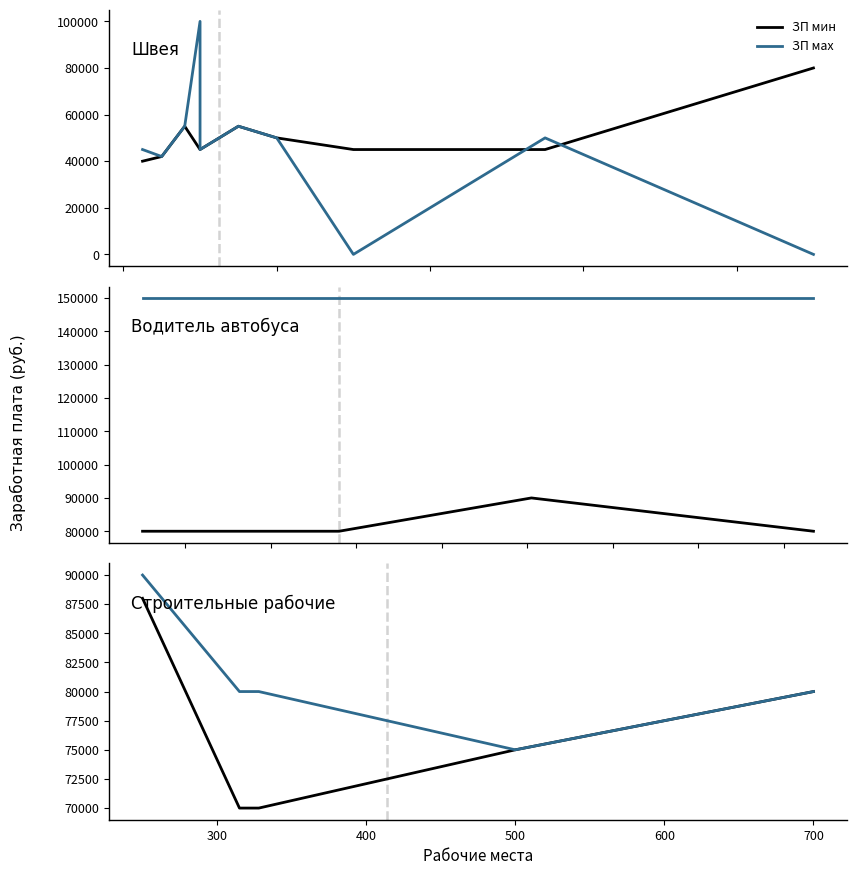

Which has a higher value, 500 or 600?

500